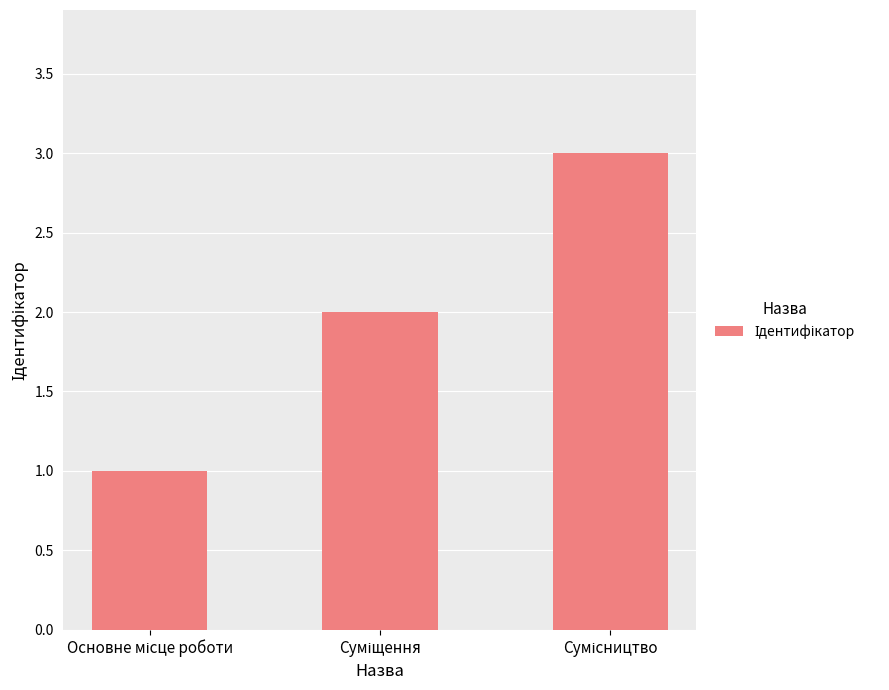

How many series are shown in this chart?

1